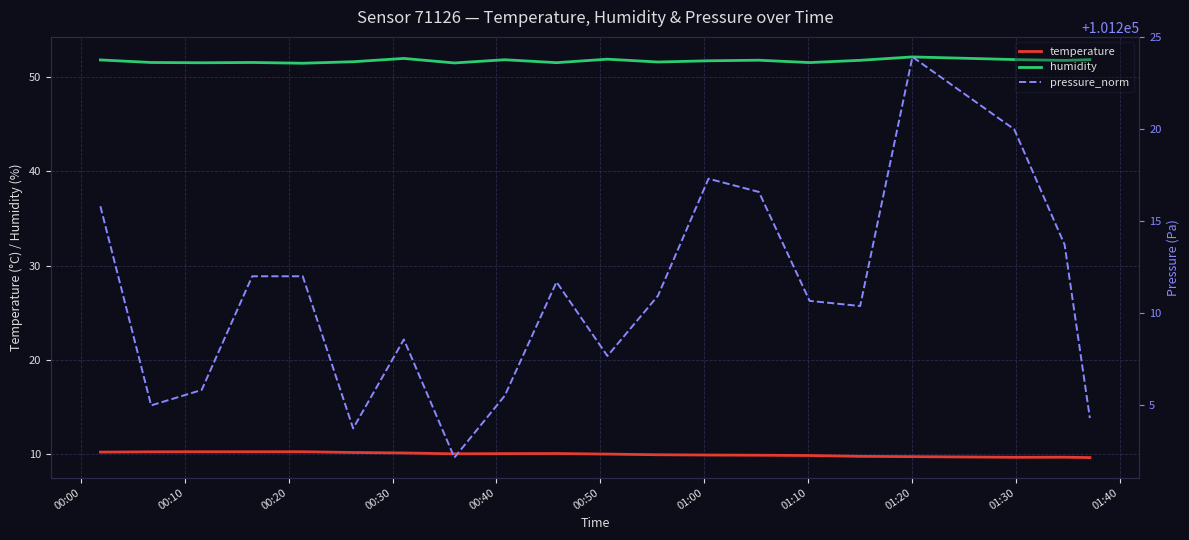

How many lines are shown in the chart?

3